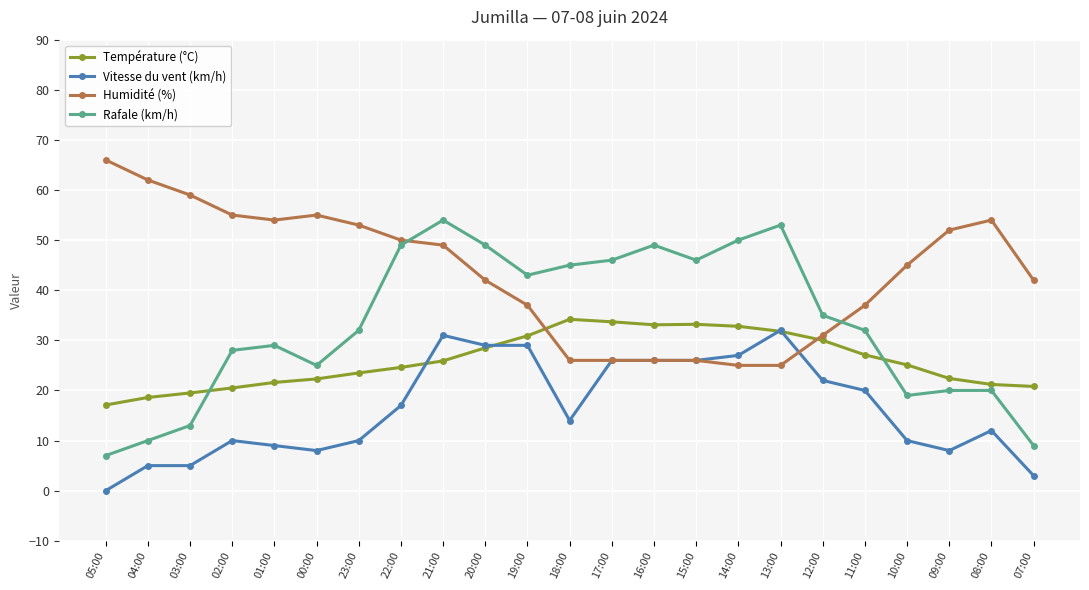

What is the spread (max minus min) of values at 19:00?

14.0